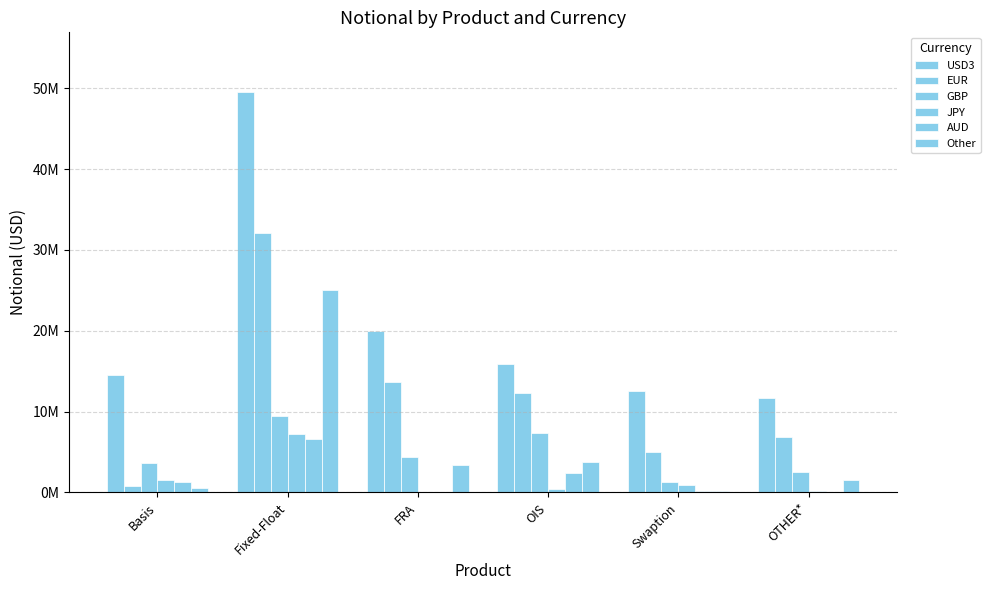

What is the sum of all EUR values?

70573177